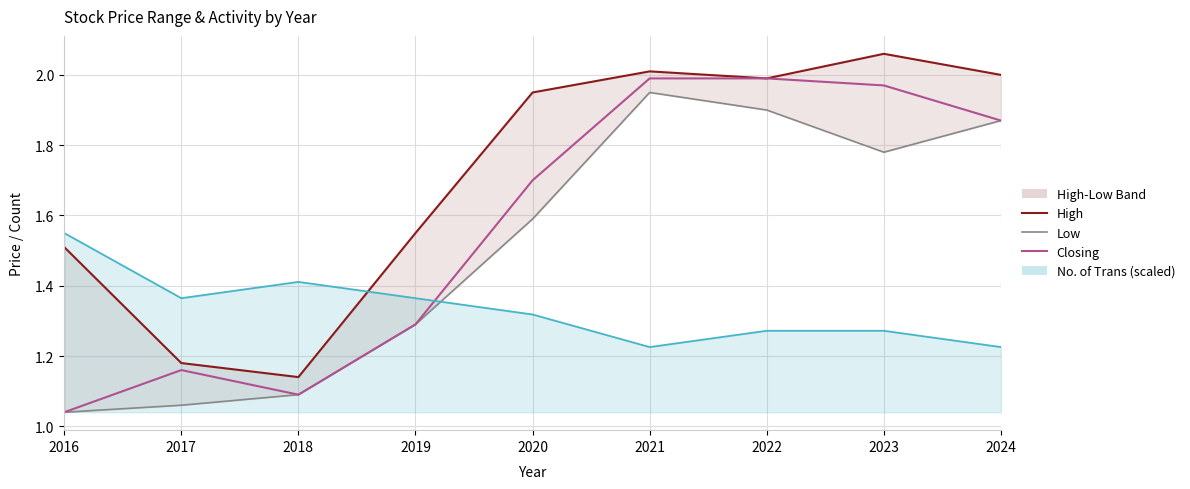

True or false: High has more than 2 interior local peaks.

False